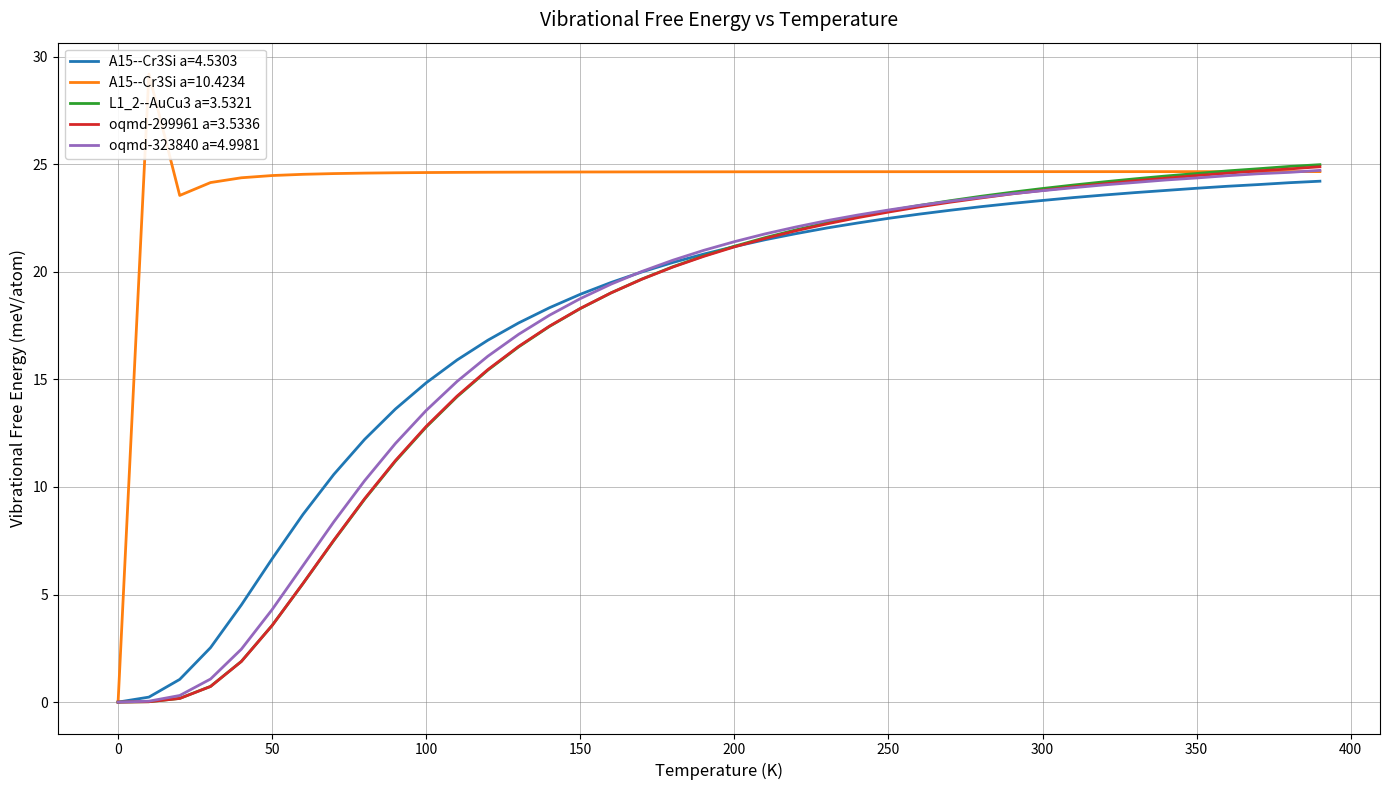

How many series are shown in this chart?

5